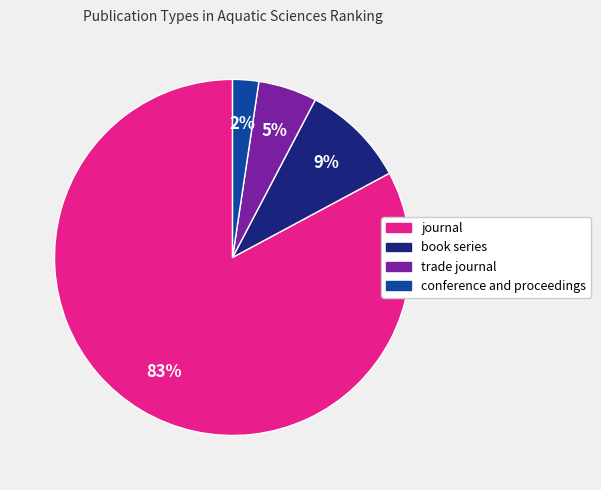

Is it true that conference and proceedings is 15% of the pie?

False